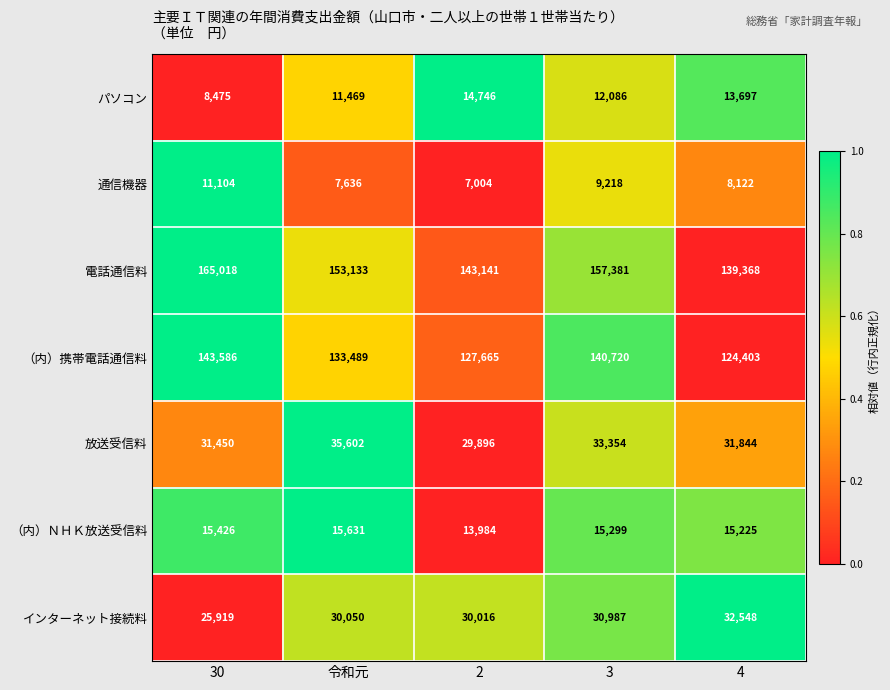

Which series changed the most between 2 and 3?

電話通信料